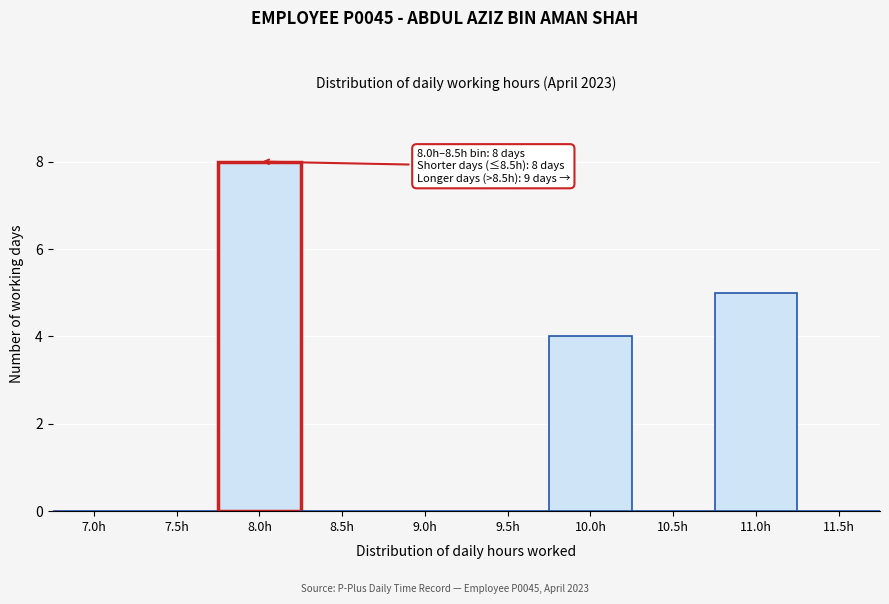

Reading left to right, transcribe all the data shown in this chart.

7.0h=0	7.5h=0	8.0h=8	8.5h=0	9.0h=0	9.5h=0	10.0h=4	10.5h=0	11.0h=5	11.5h=0